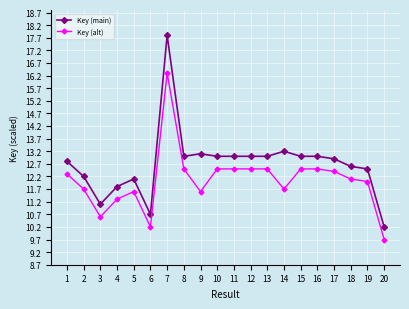

True or false: Key (alt) and Key (main) intersect in this chart.

False